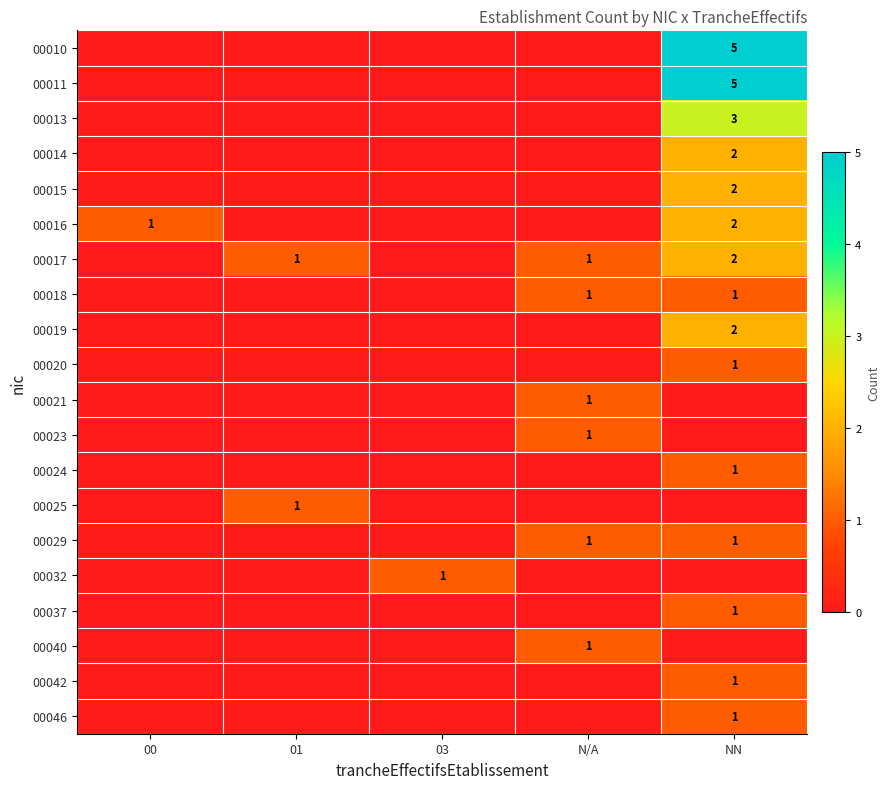

Between 01 and 00, which is larger?

01